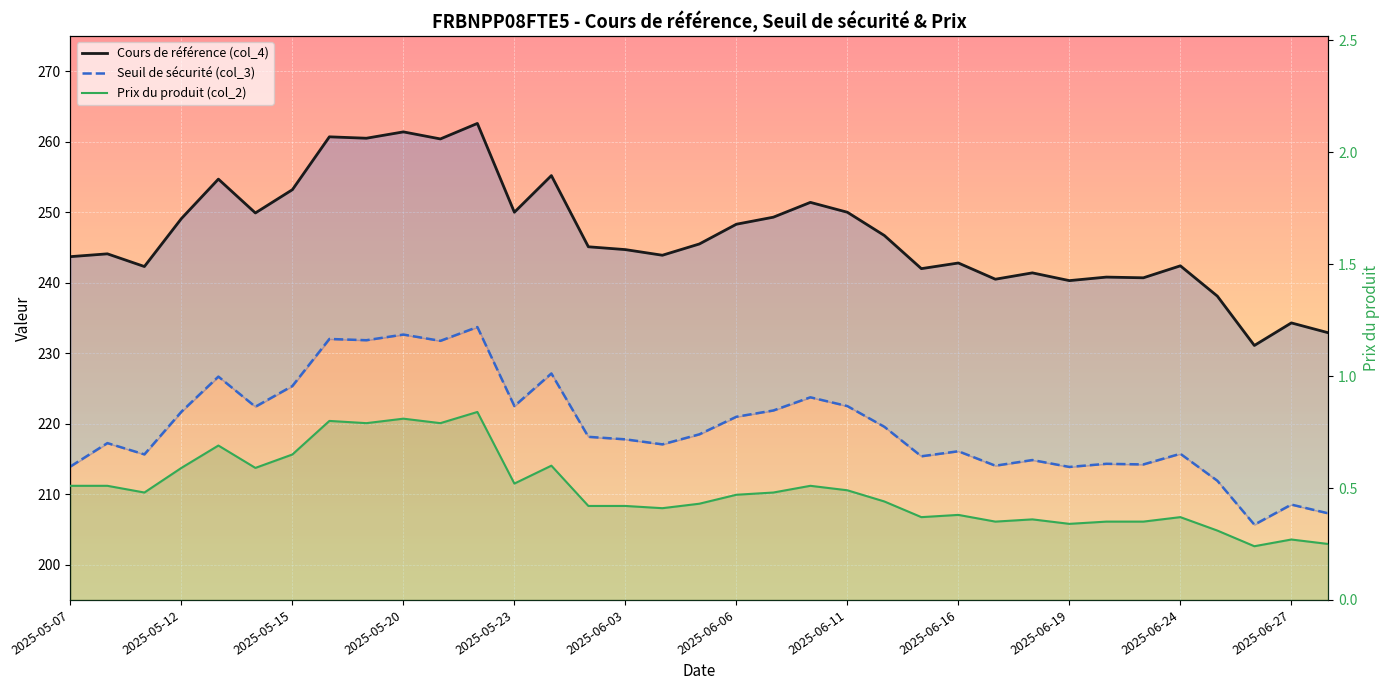

What is the total value across all series at 34?

440.4